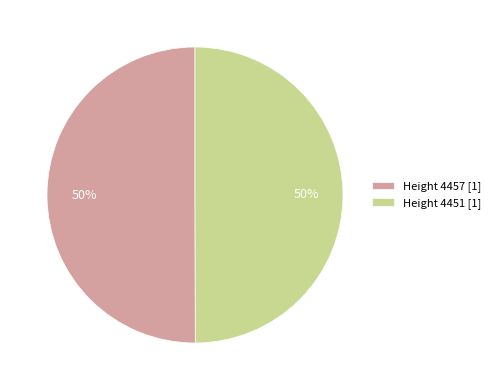

Count the number of slices in the pie.

2